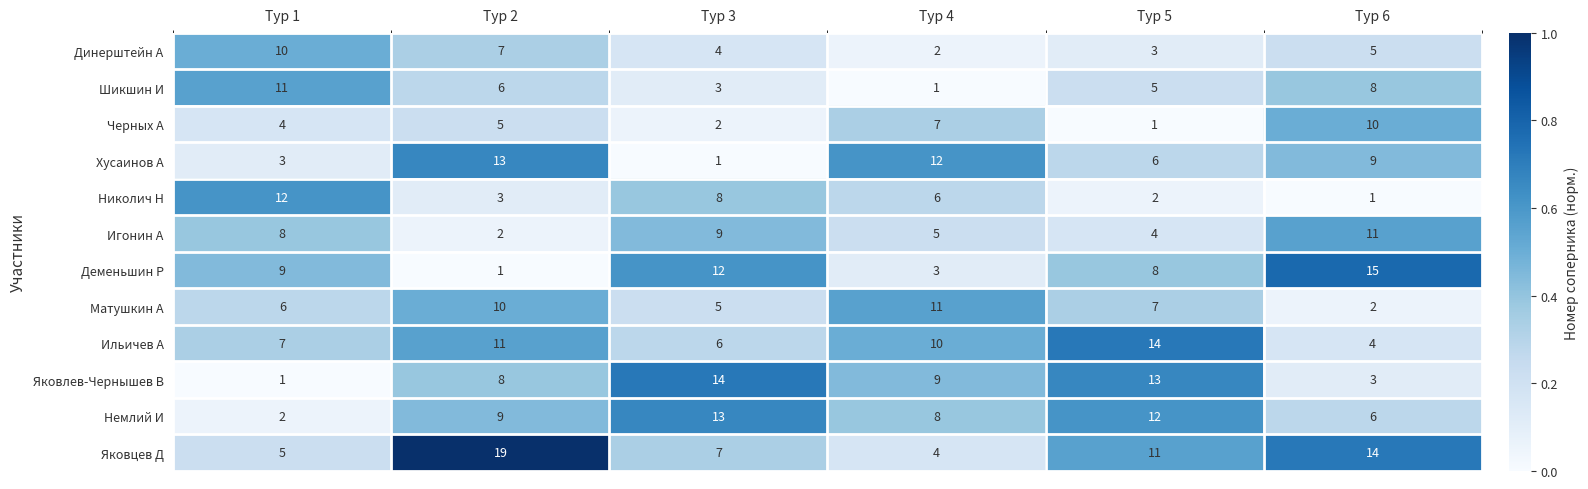

How many data points does each series have?

6